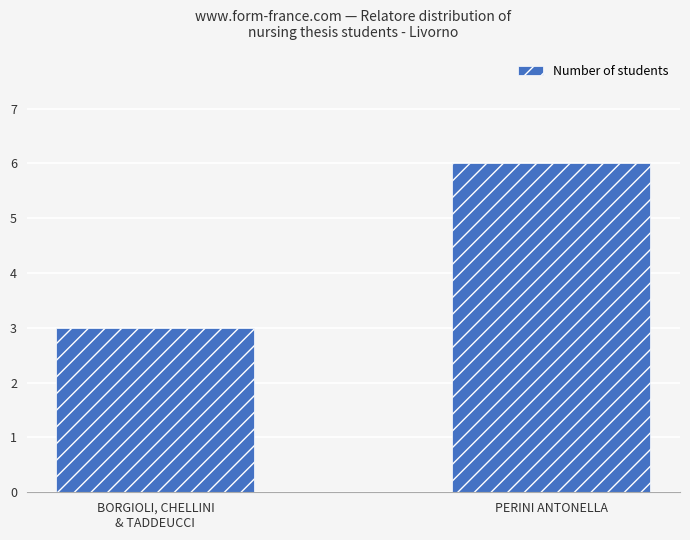

Reading right to left, what are all the values shown in this chart?

6	3